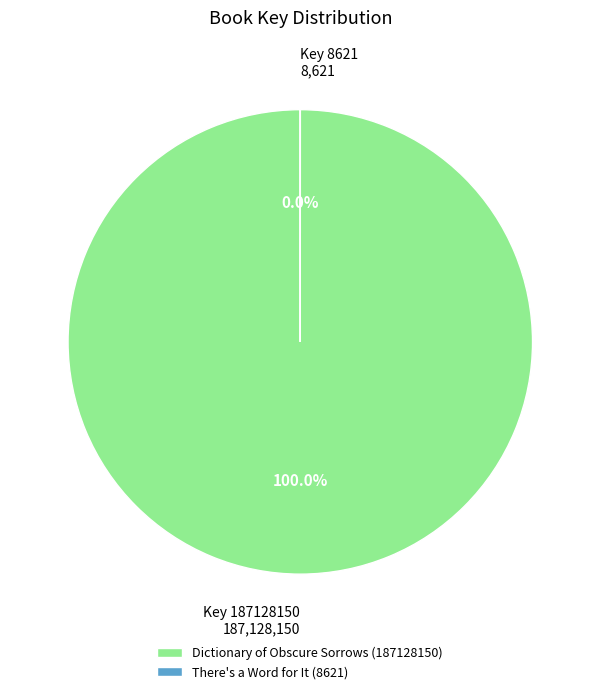

Between There's a Word for It (8621) and Dictionary of Obscure Sorrows (187128150), which is larger?

Dictionary of Obscure Sorrows (187128150)